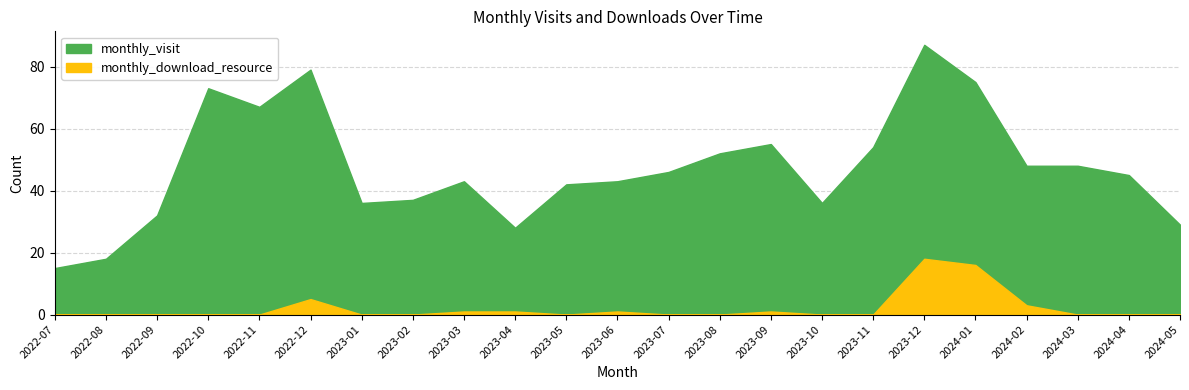

Where is the first local maximum for monthly_download_resource?

2022-12